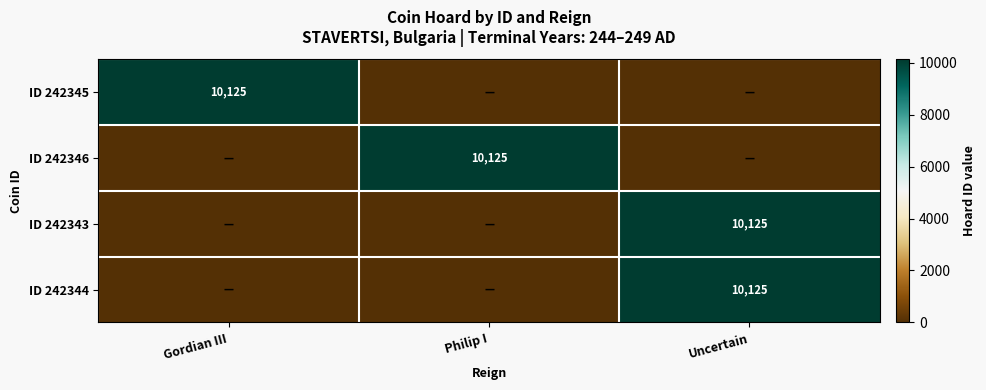

How many data points does each series have?

3